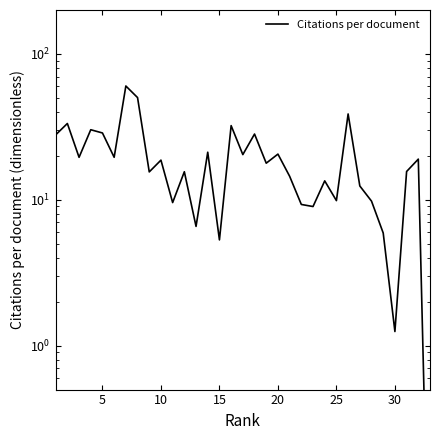

What is the maximum value shown in the chart?

60.3